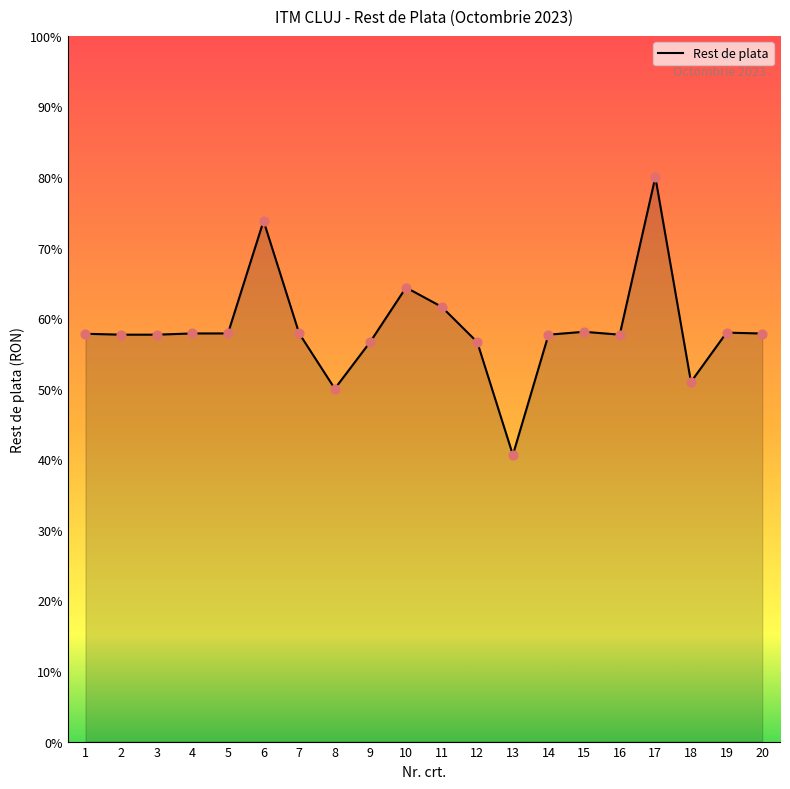

Which has a higher value, 19 or 18?

19